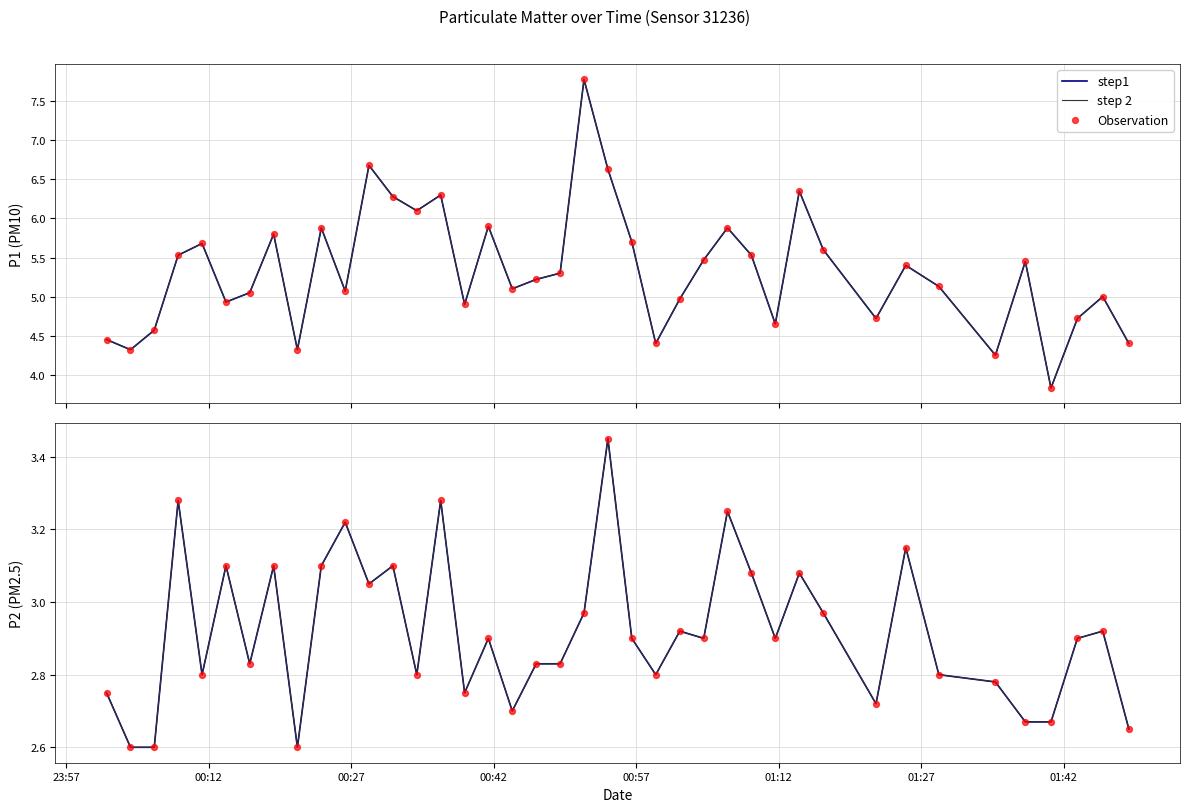

Which series has the largest Y range (max minus min)?

step1